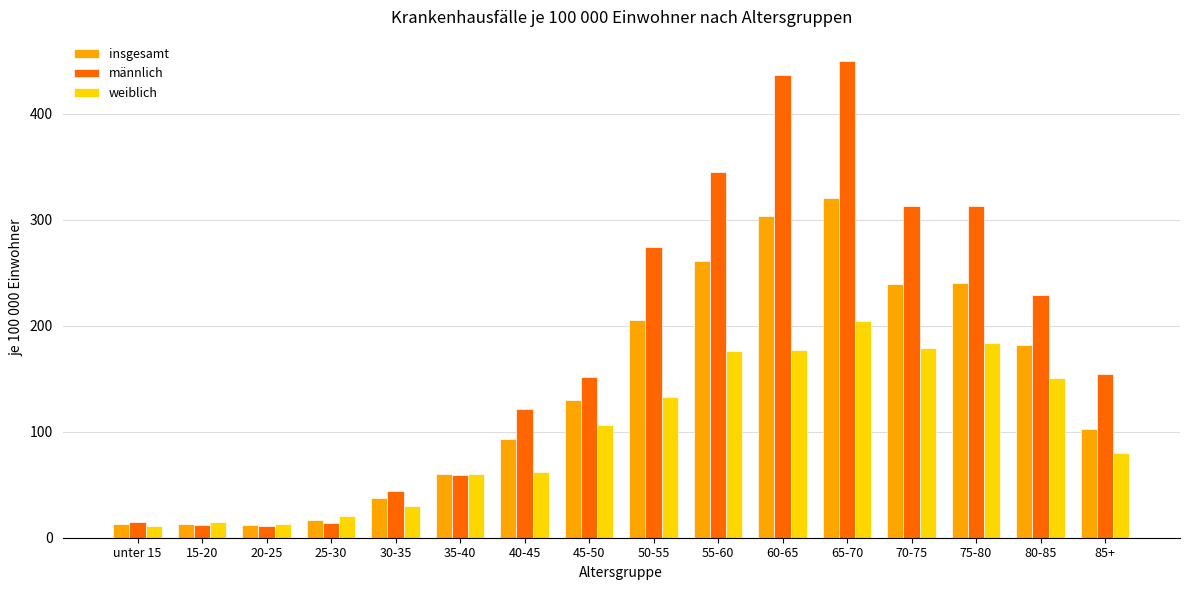

What is the sum of all weiblich values?

1601.0